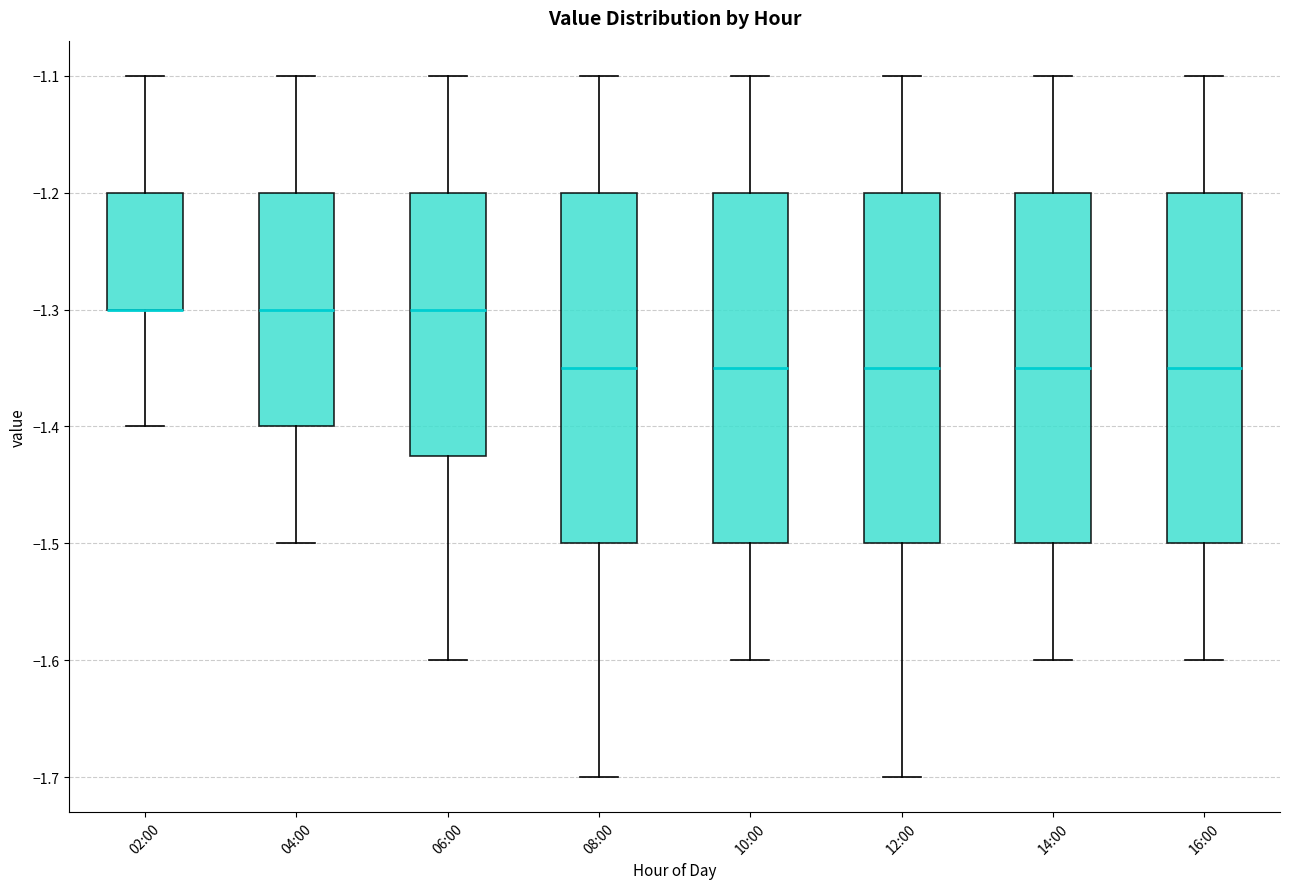

Reading left to right, read every box against the y-axis: the position of its median line, the range the box covers, and the ends of its whiskers. The values are not printed on the chart, so give them approximately, as read against the axis.

02:00: median -1.30 (drawn on the box's lower edge), box -1.30 to -1.20, whiskers -1.40 to -1.10
04:00: median -1.30, box -1.40 to -1.20, whiskers -1.50 to -1.10
06:00: median -1.30, box -1.42 to -1.20, whiskers -1.60 to -1.10
08:00: median -1.35, box -1.50 to -1.20, whiskers -1.70 to -1.10
10:00: median -1.35, box -1.50 to -1.20, whiskers -1.60 to -1.10
12:00: median -1.35, box -1.50 to -1.20, whiskers -1.70 to -1.10
14:00: median -1.35, box -1.50 to -1.20, whiskers -1.60 to -1.10
16:00: median -1.35, box -1.50 to -1.20, whiskers -1.60 to -1.10